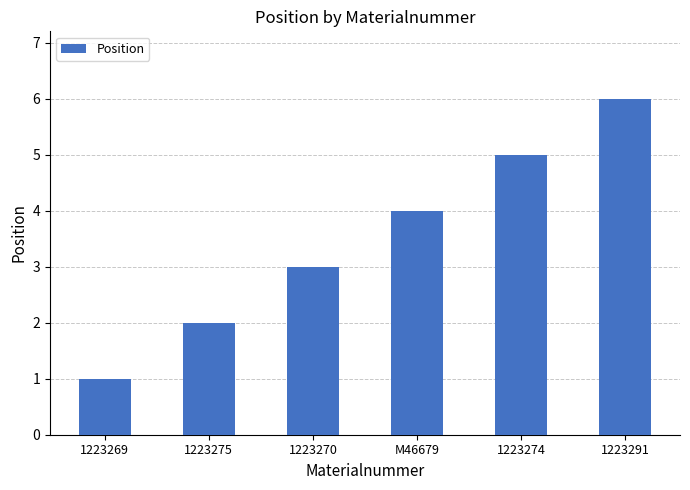

How many bars are there in total?

6